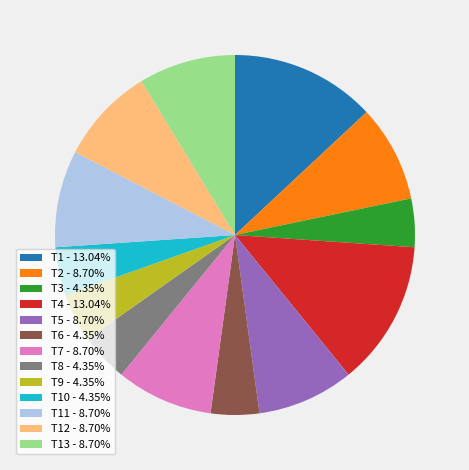

Is there any slice that represents more than half of the pie?

No